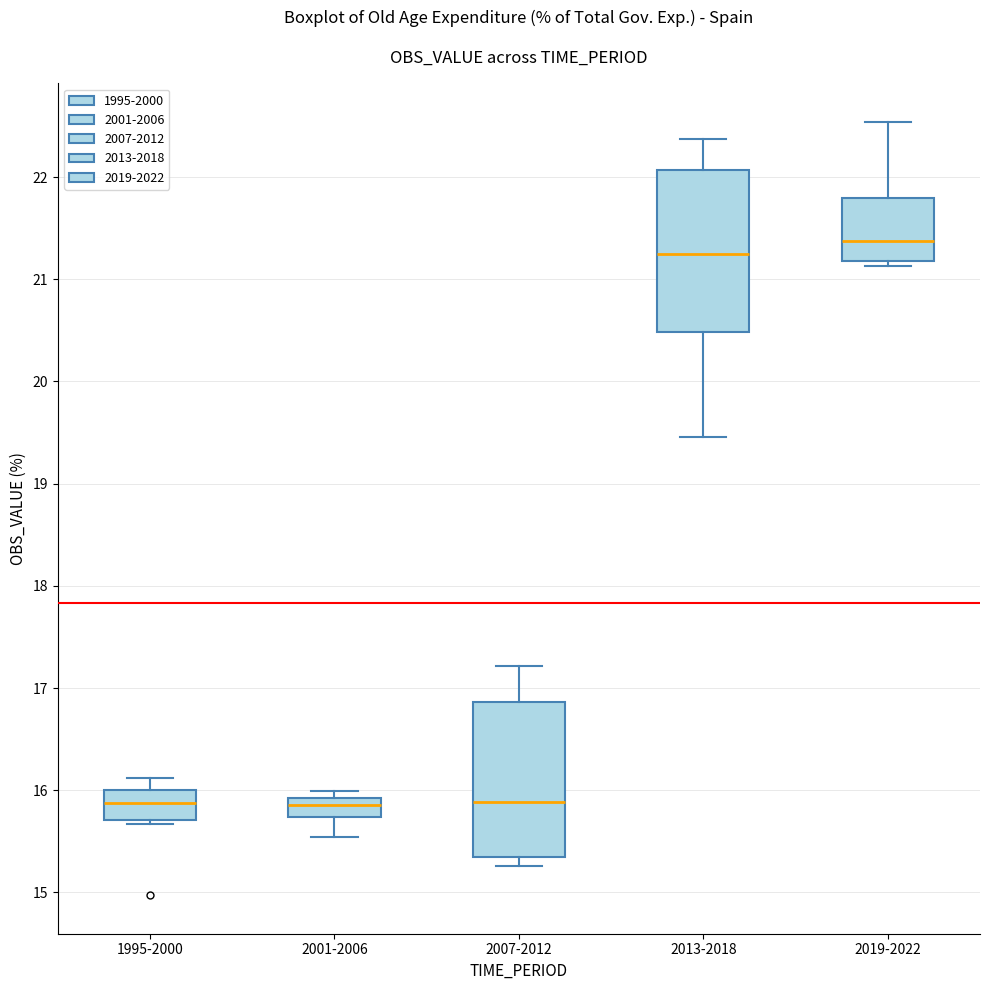

Reading left to right, transcribe this box plot: for each box, give where its median line is, the range the box spans, and where its two whiskers end, as read against the y-axis. The values are not printed on the chart, so give them approximately, as read against the axis.

1995-2000: median 15.9, box 15.7 to 16.0, whiskers 15.7 (just below the box's lower edge) to 16.1
2001-2006: median 15.9 (inside the box), box 15.7 to 15.9, whiskers 15.5 to 16.0
2007-2012: median 15.9, box 15.3 to 16.9, whiskers 15.3 (just below the box's lower edge) to 17.2
2013-2018: median 21.3, box 20.5 to 22.1, whiskers 19.5 to 22.4
2019-2022: median 21.4, box 21.2 to 21.8, whiskers 21.1 to 22.5